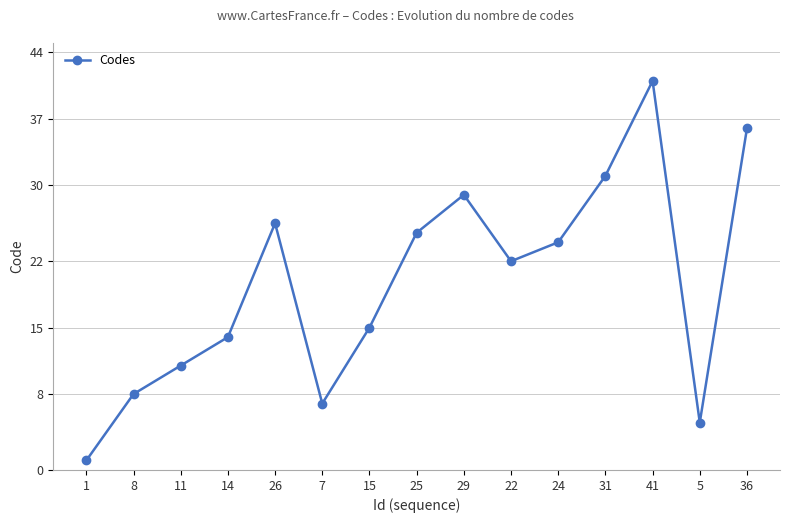

Between 26 and 11, which is larger?

26